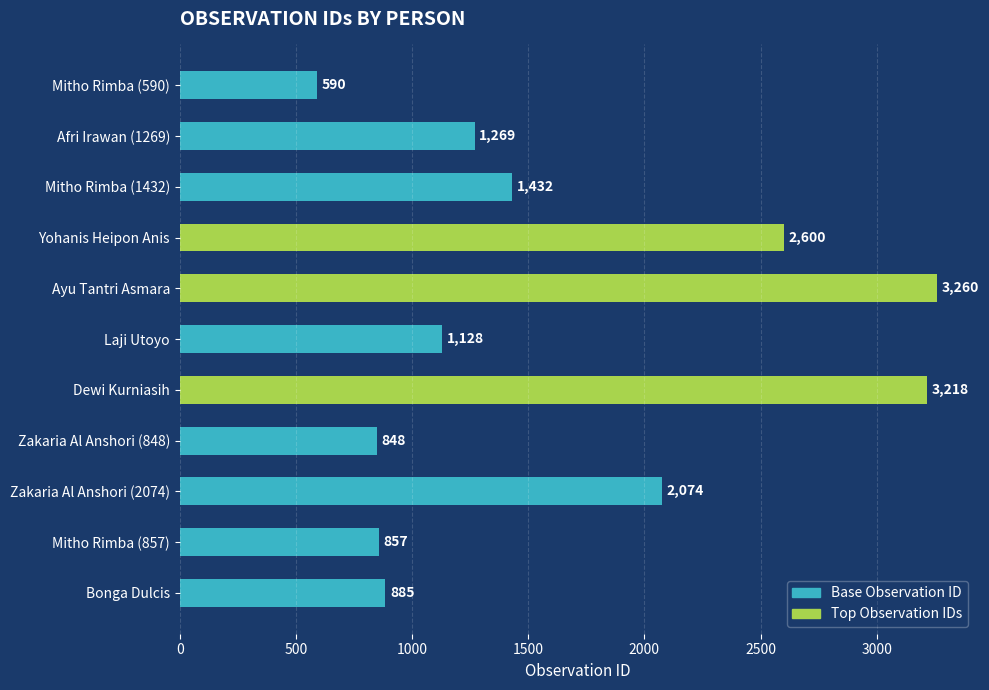

What is the sum of all values?

18161